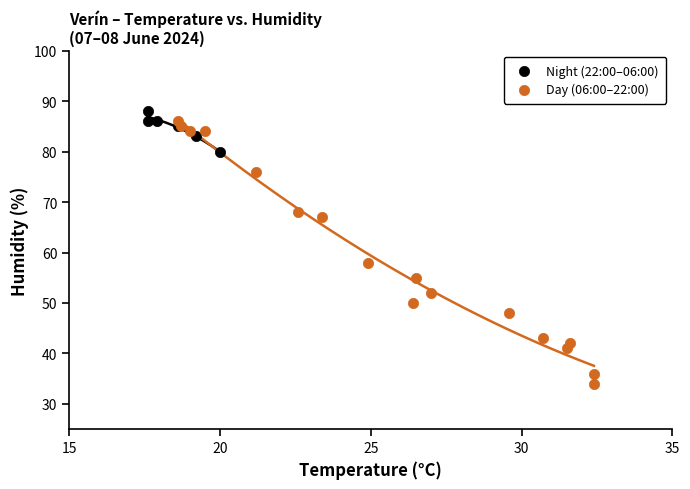

Which series contains the lowest Y value?

Day (06:00–22:00)